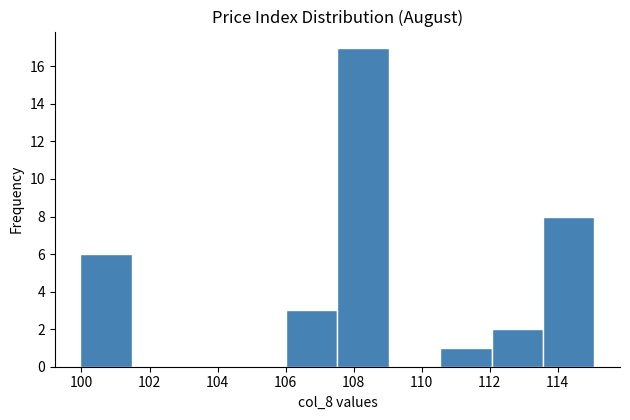

What is the height of the bar covering 112.0 to 113.6 on the x-axis? Neither the bar edges nor the heights are printed on the chart, so give them approximately, as read against the axes.

2